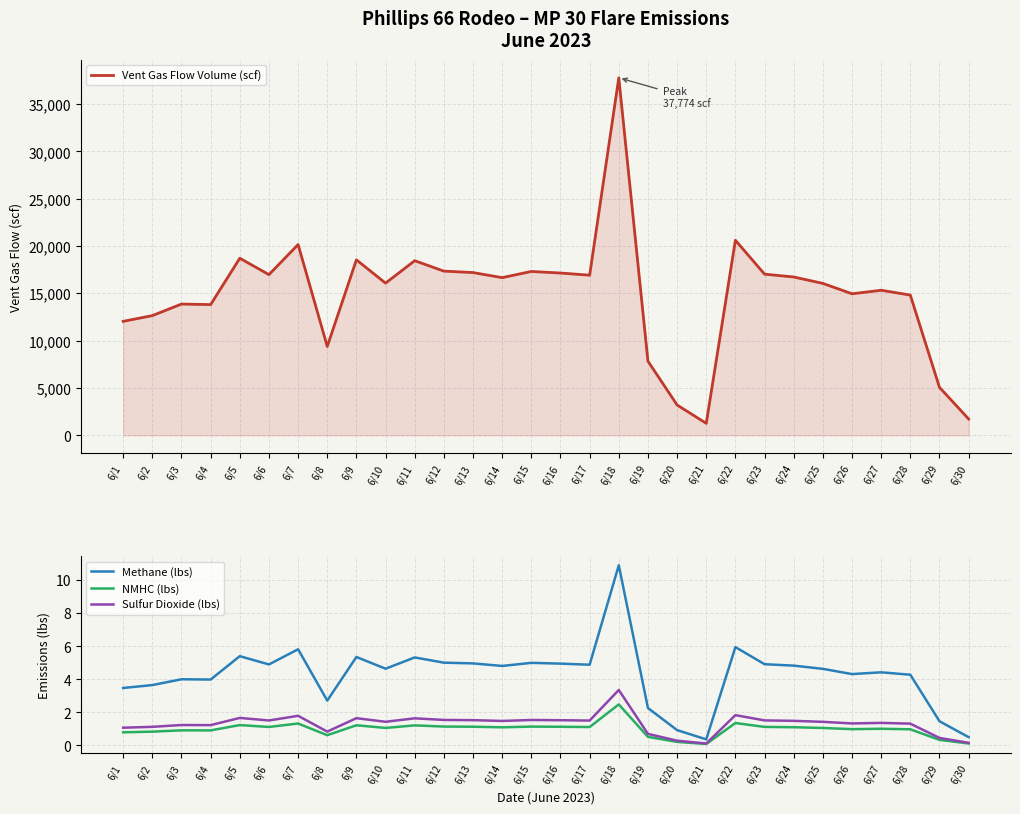

Is the value of Vent Gas Flow Volume (scf) at 6/4 greater than the value of Methane (lbs) at 6/13?

Yes